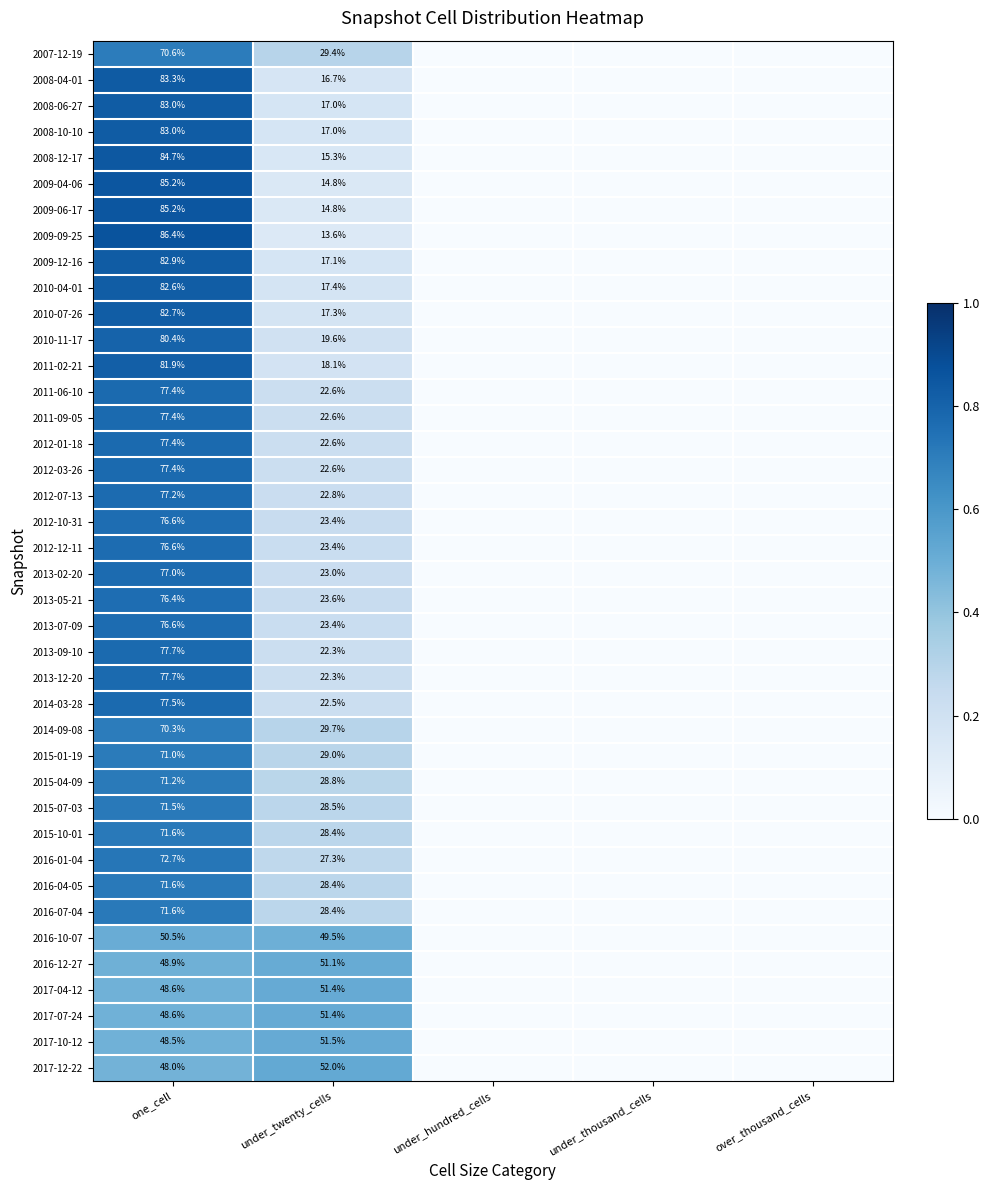

What is the difference between the highest and lowest values at one_cell?

38.4